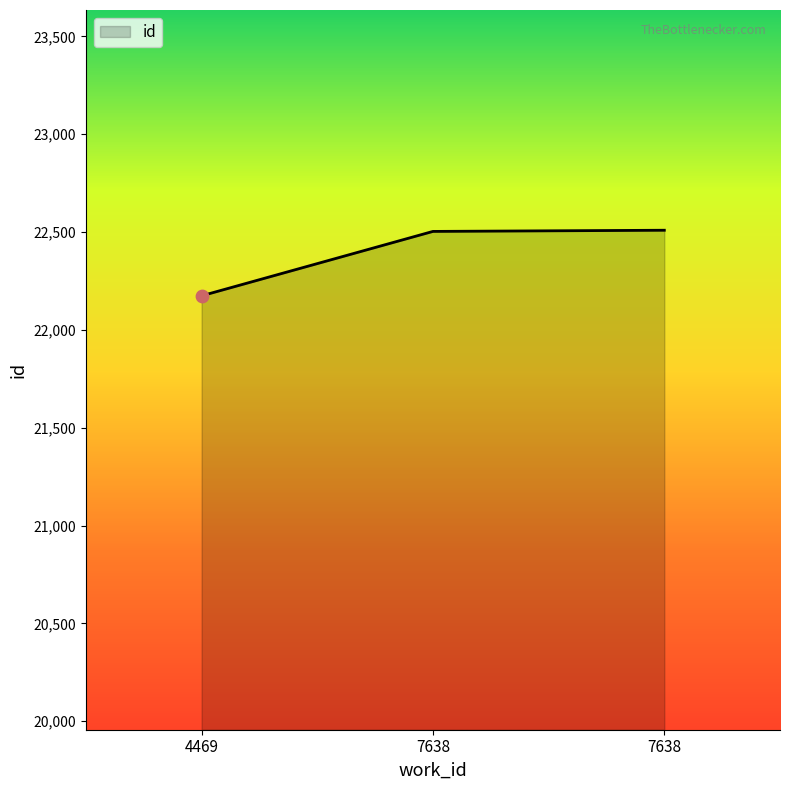

What is the change in value from 7638 to 7638?

+6